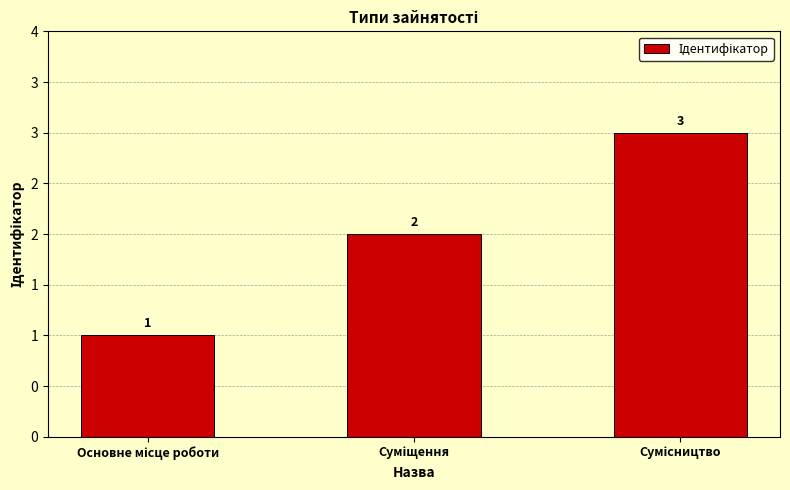

What position from the right is Основне місце роботи?

3